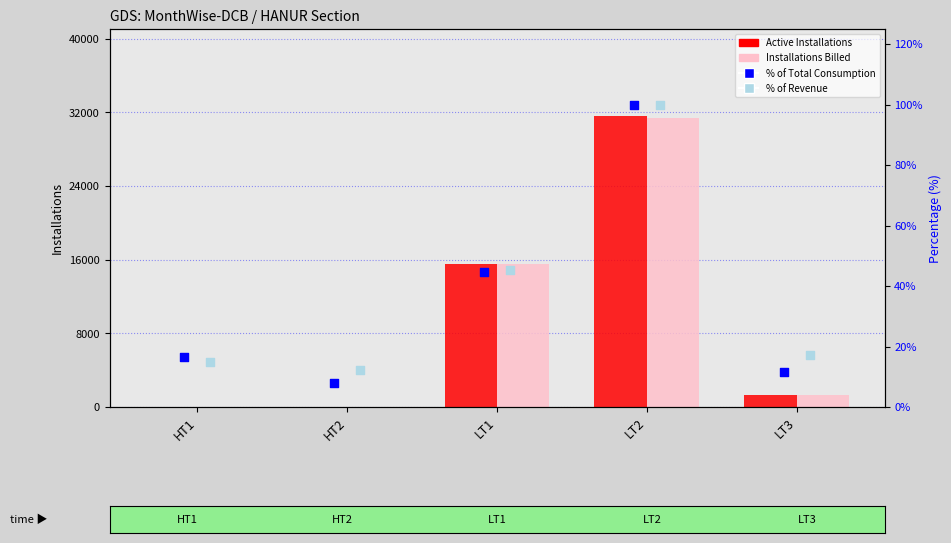

At which category is the sum across all series the highest?

LT2